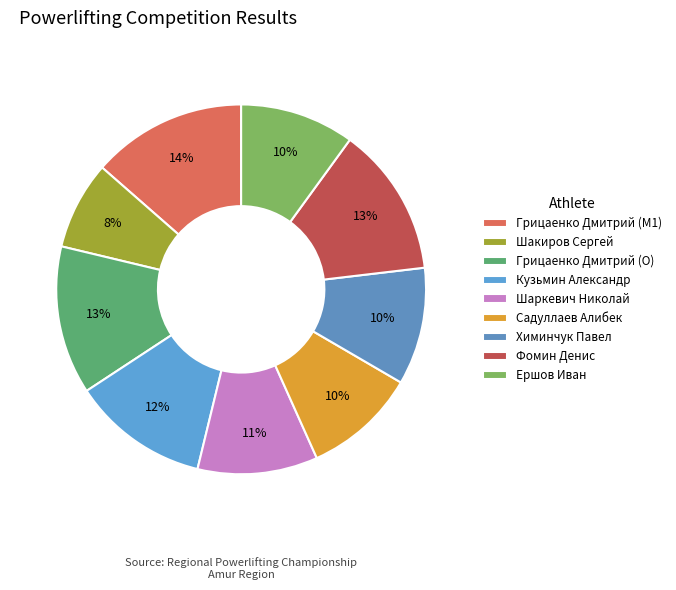

To the nearest percent, what percentage of the pie is Кузьмин Александр?

12%